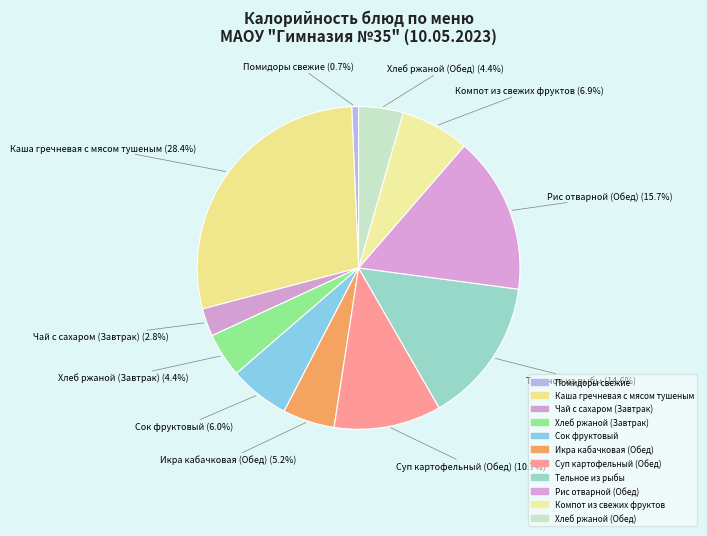

How many slices are in this pie chart?

11